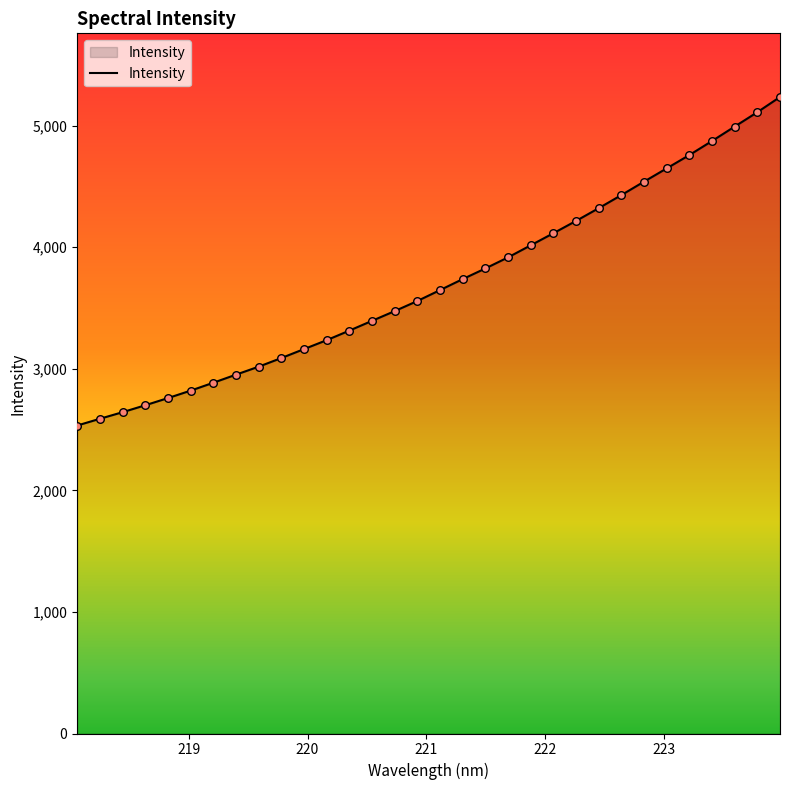

What is the greatest value displayed?

5234.9